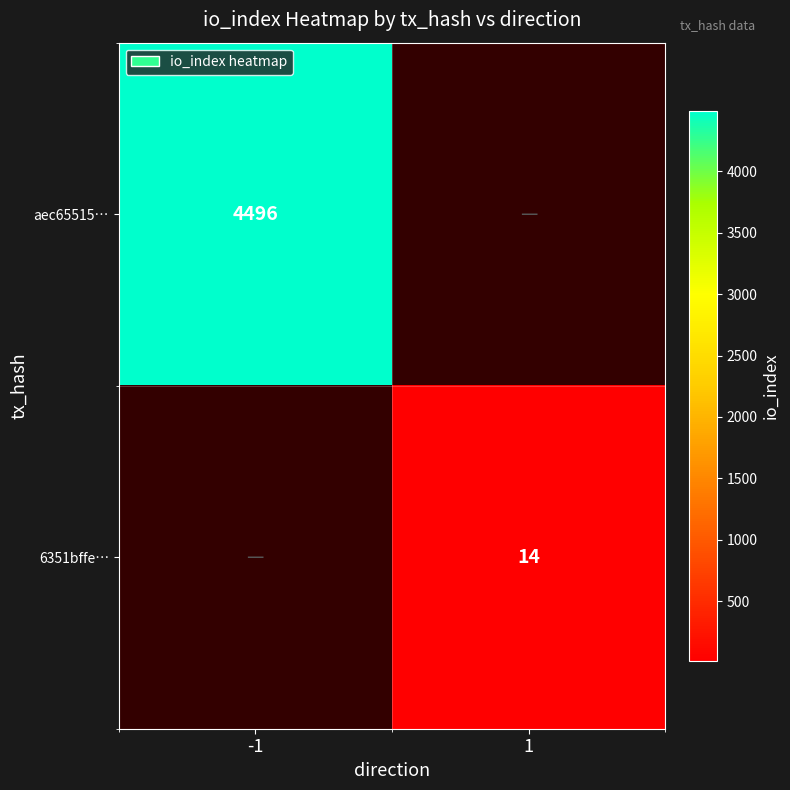

Is it true that aec65515… equals 4496 at -1?

True